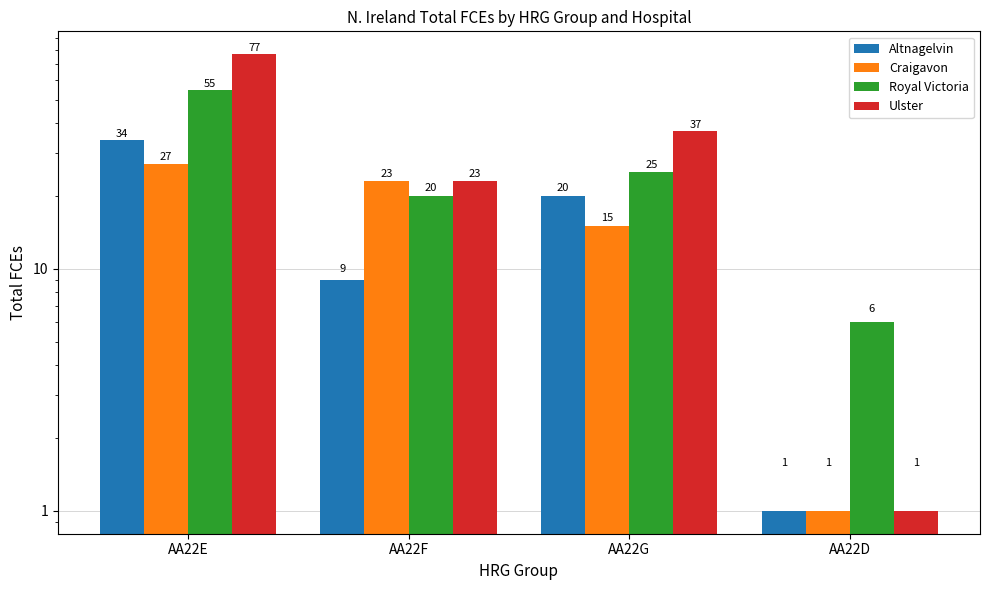

What is the sum of all Altnagelvin values?

64